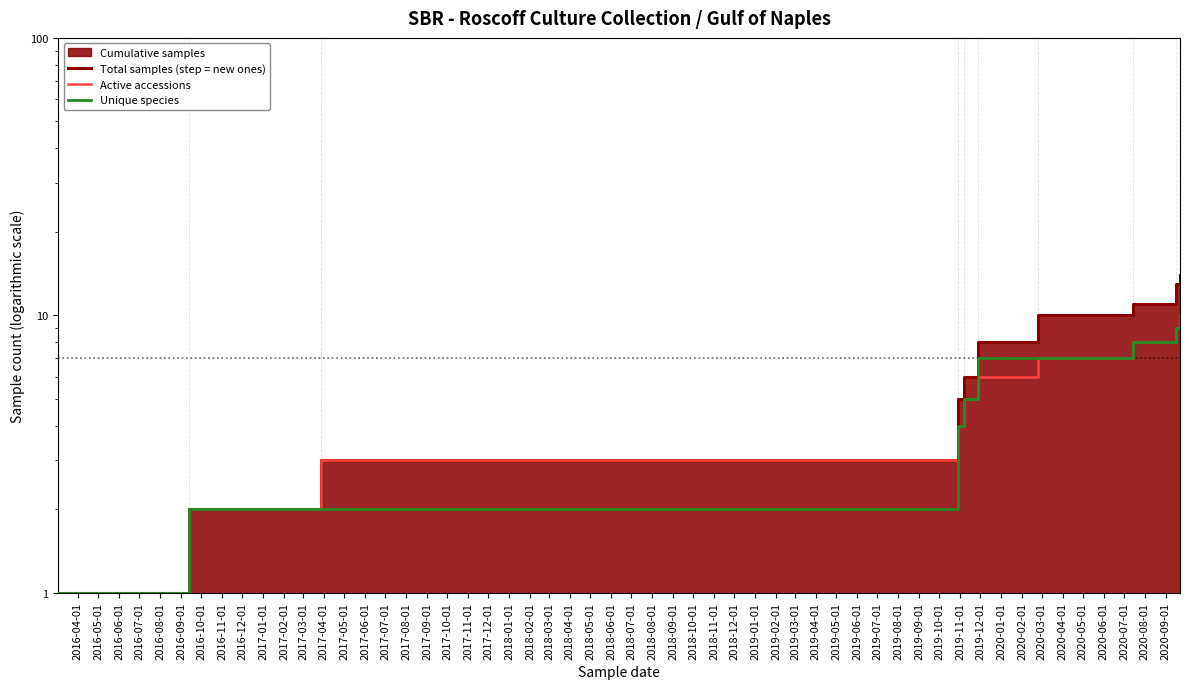

True or false: Total samples (step = new ones) has more than 1 points higher than both neighbors.

False